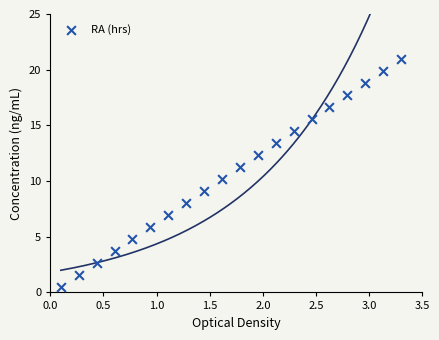

What is the range of X values (max minus min)?

3.2